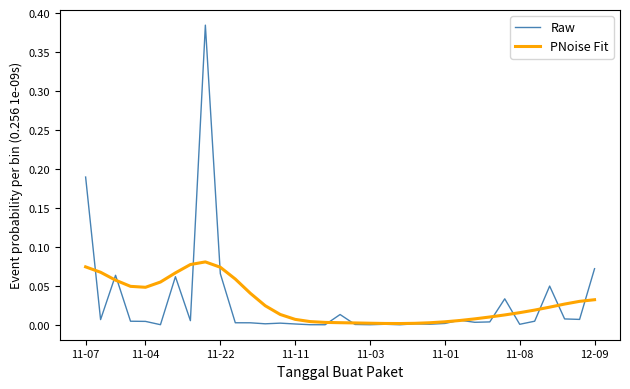

Which series has the largest range (max minus min)?

Raw